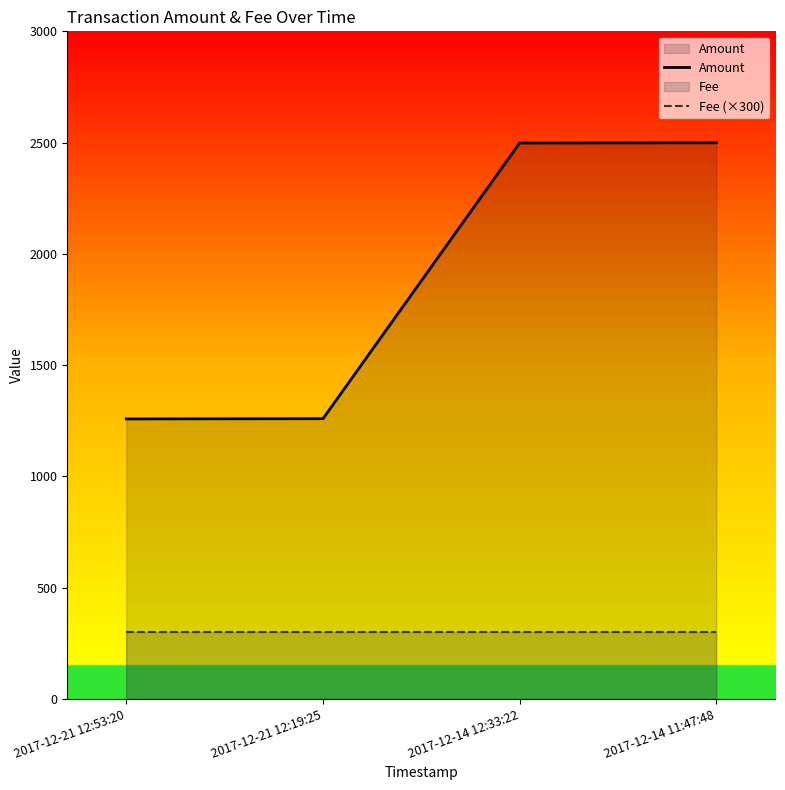

Rank the series at 2017-12-21 12:53:20 from highest to lowest value.

Amount, Fee (×300)